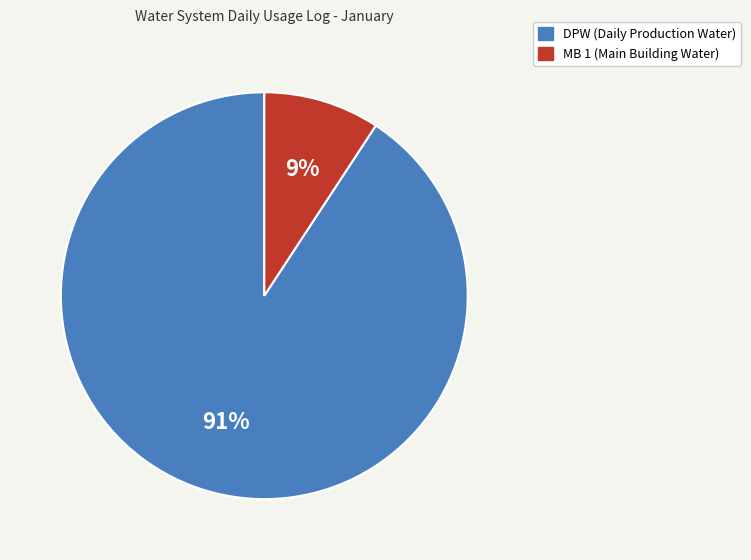

Which has a higher value, MB 1 or DPW?

DPW